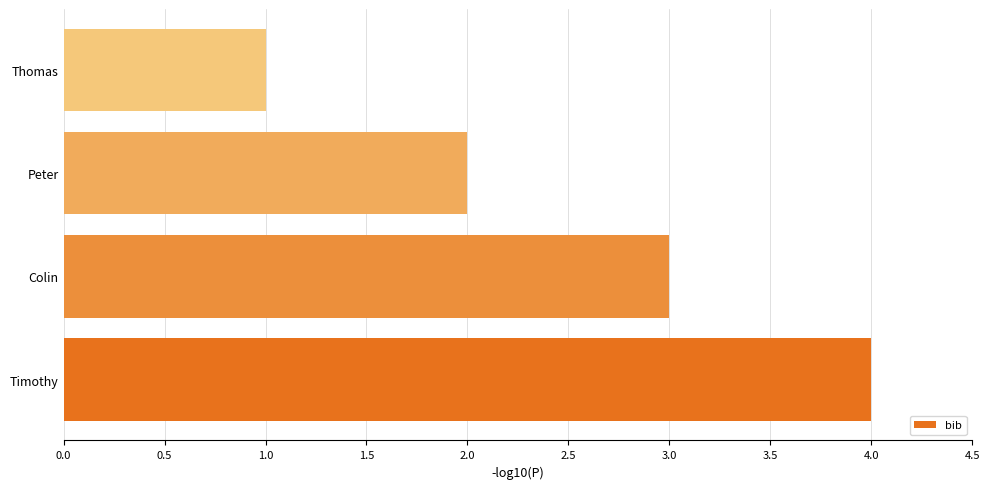

What is the difference between the maximum and second lowest values?

2